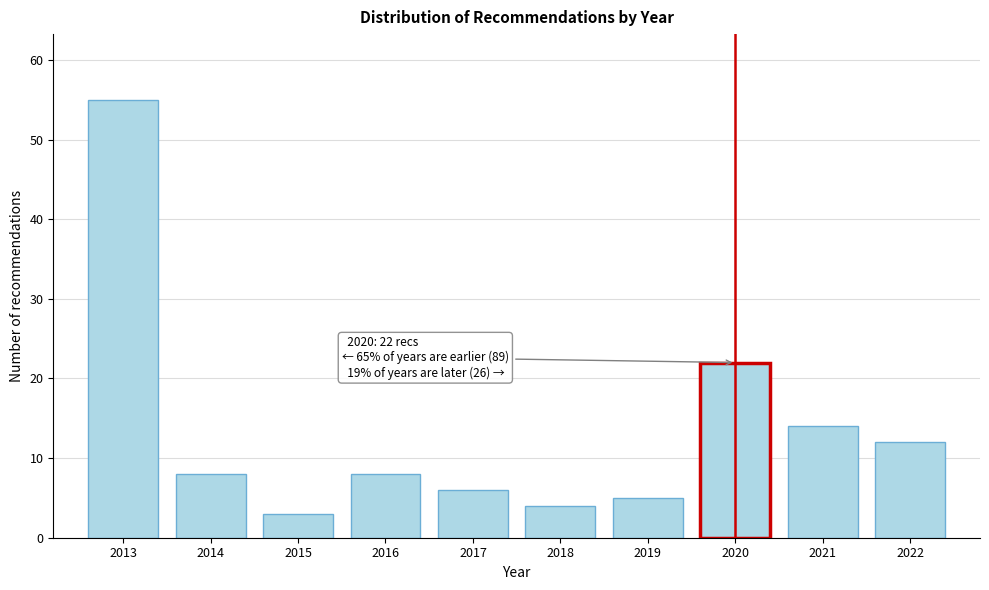

Reading left to right, what are all the values shown in this chart?

2013=55	2014=8	2015=3	2016=8	2017=6	2018=4	2019=5	2020=22	2021=14	2022=12